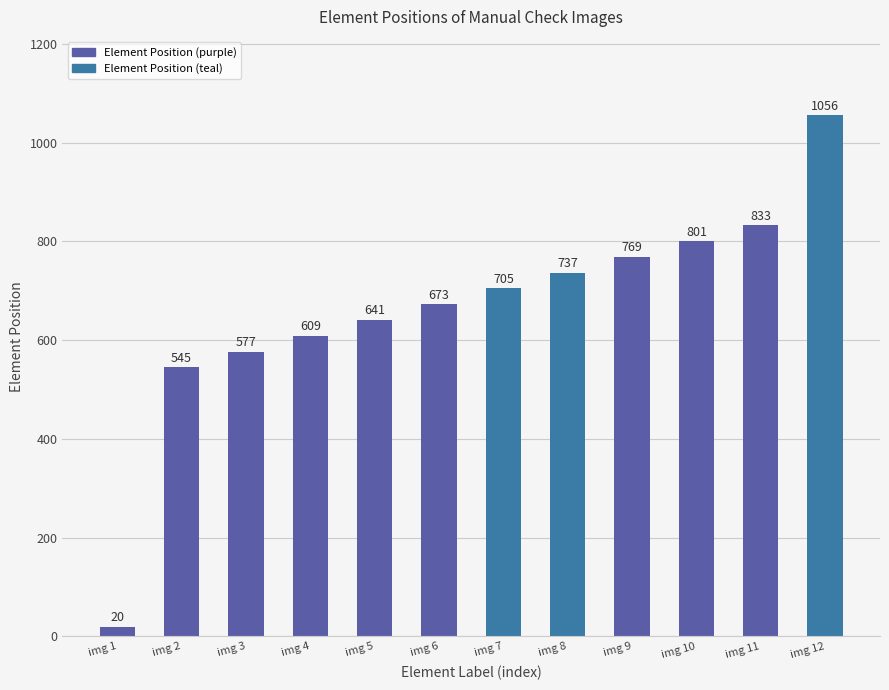

Count the number of categories in the chart.

12